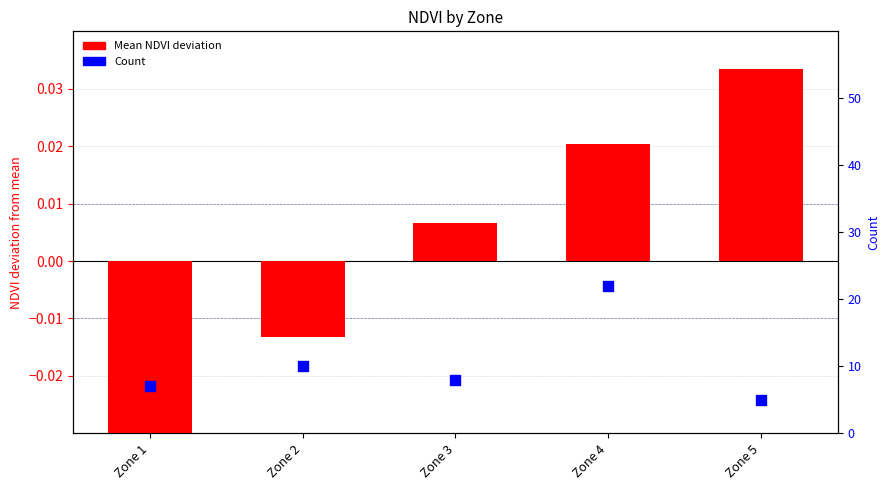

Which series has the largest total across all categories?

Count